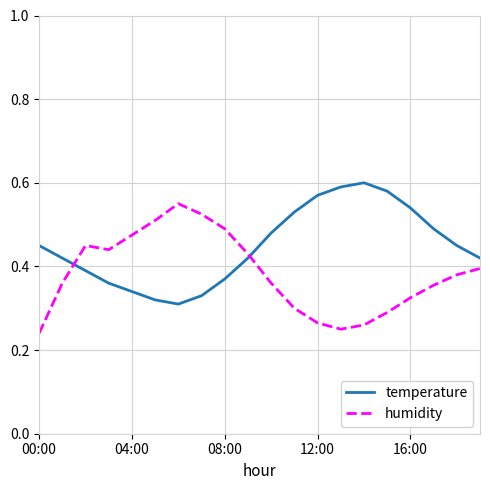

Which series has the largest total across all categories?

temperature